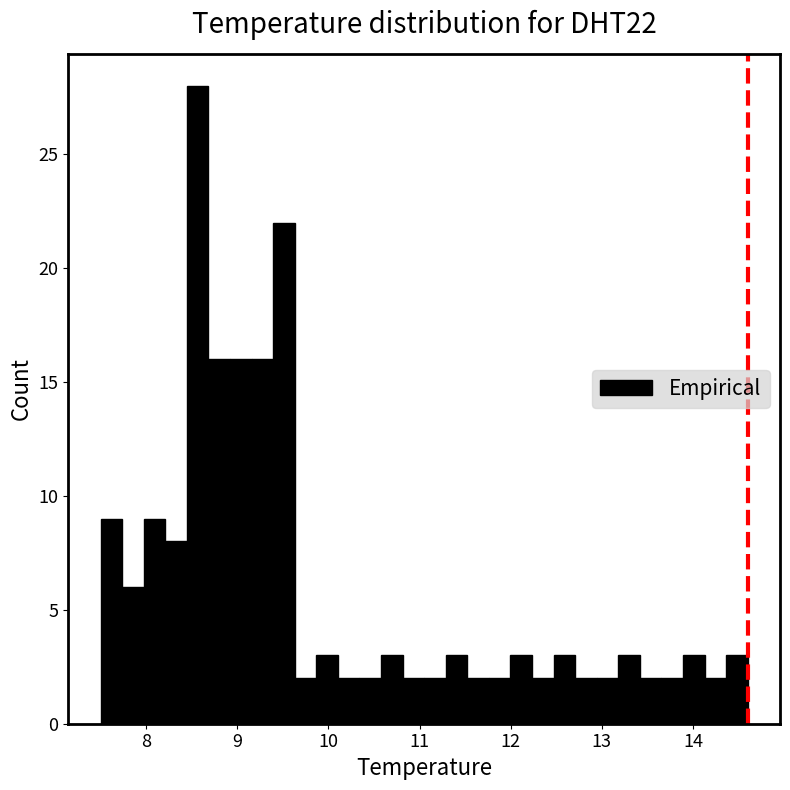

Read against the x-axis, roughly where is the centre of the tallest bar?

8.6